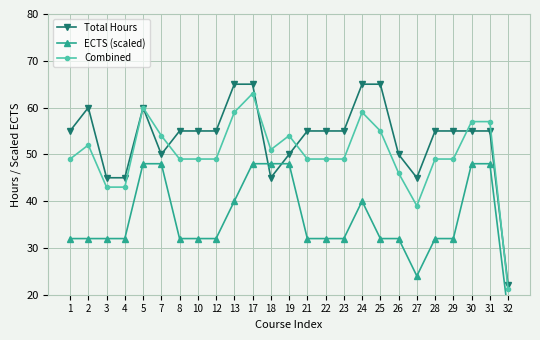

At which category does ECTS (scaled) reach its first local valley?

27